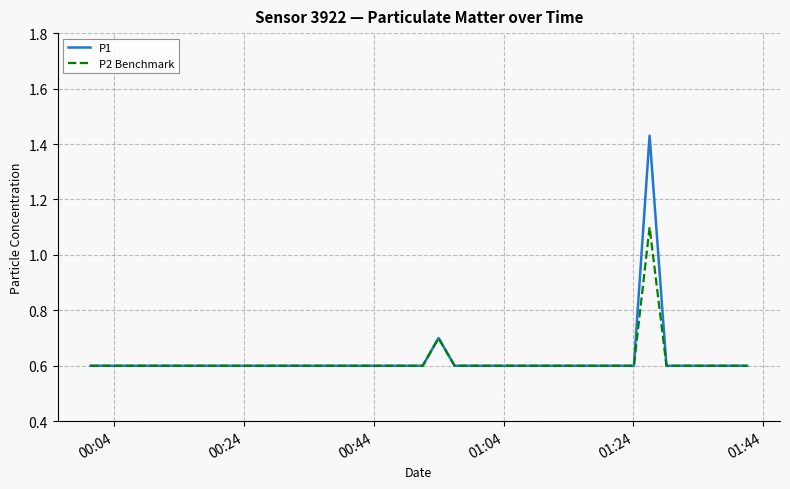

Rank the series by their maximum value, from highest to lowest.

P1, P2 Benchmark